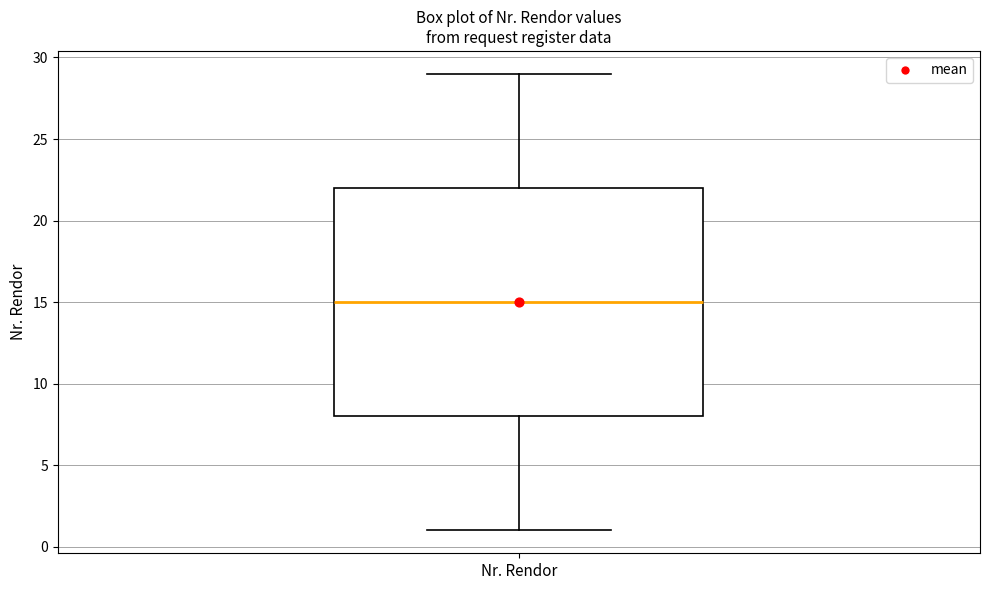

Where is the lower edge of the box for Nr. Rendor on the y-axis? The values are not printed on the chart, so give them approximately, as read against the axis.

8